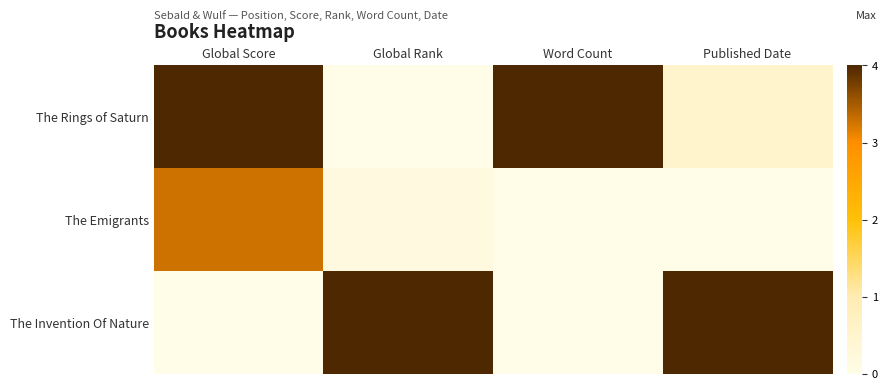

At how many categories does at least one series exceed 0?

4